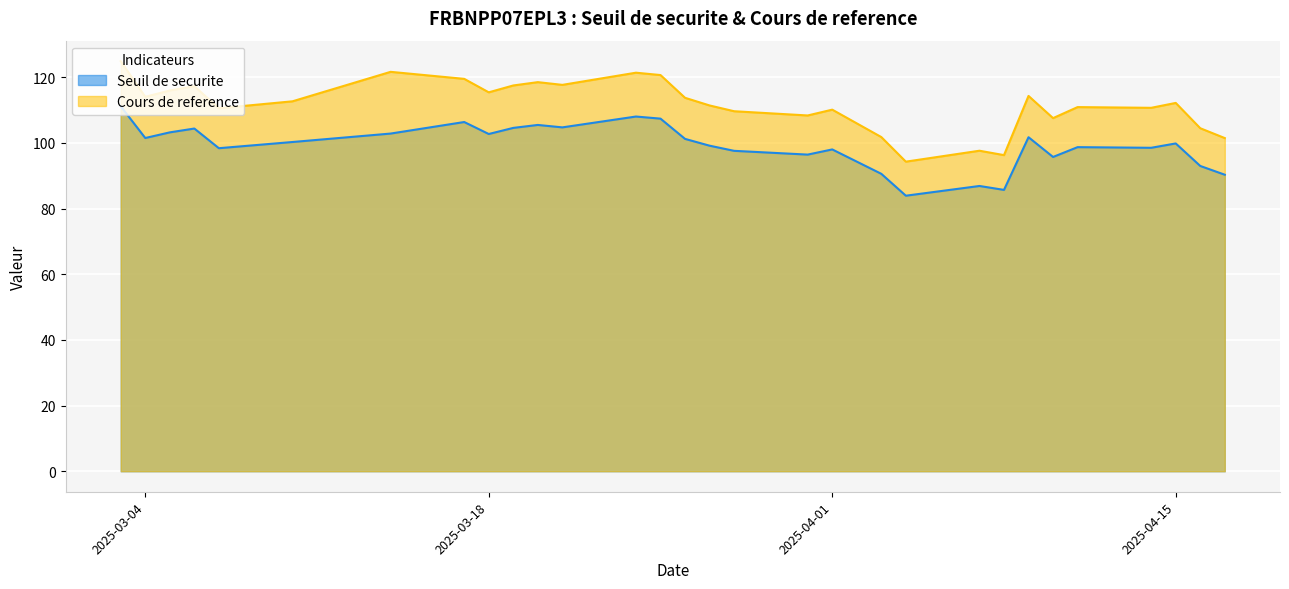

What is the smallest value displayed?

83.9